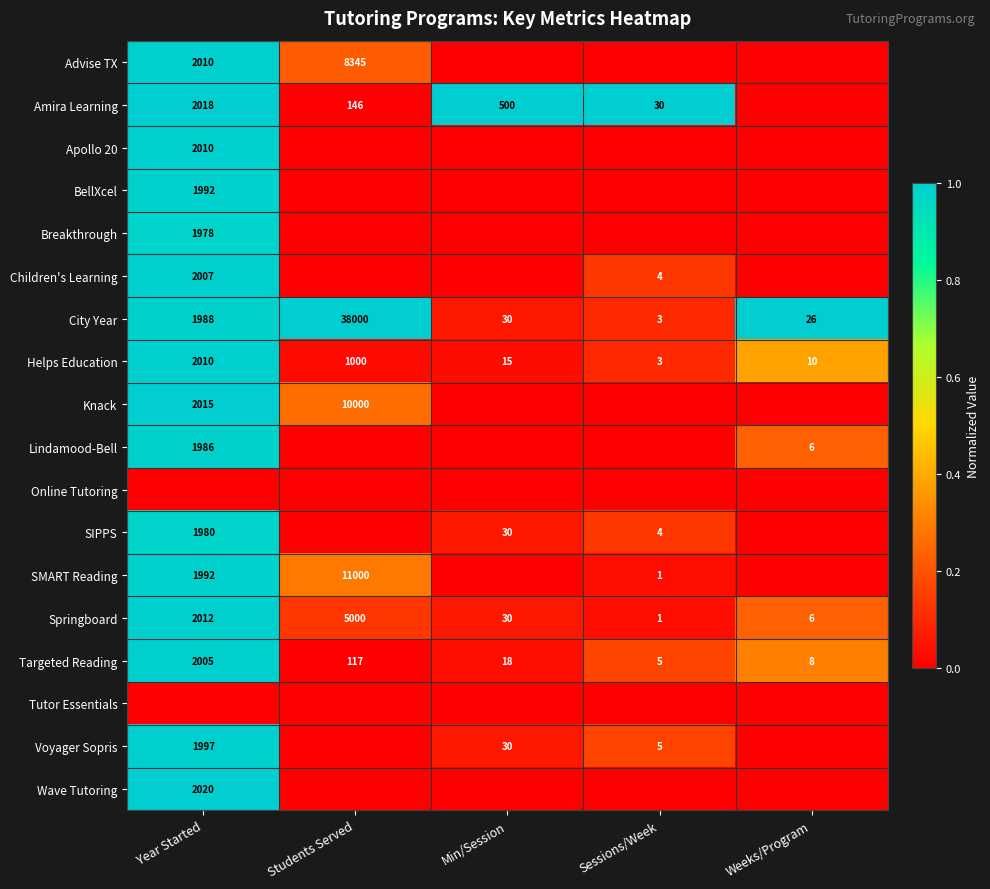

What is the difference between the maximum and minimum values in the Springboard series?

4999